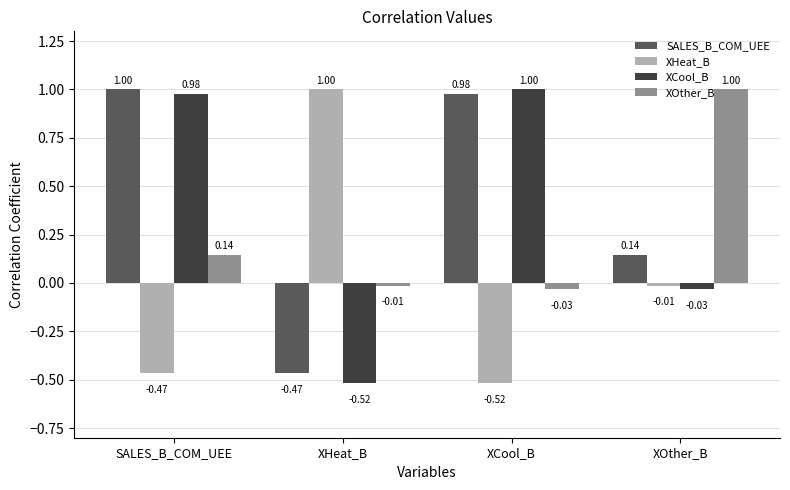

Rank the categories by XOther_B value from lowest to highest.

XCool_B, XHeat_B, SALES_B_COM_UEE, XOther_B